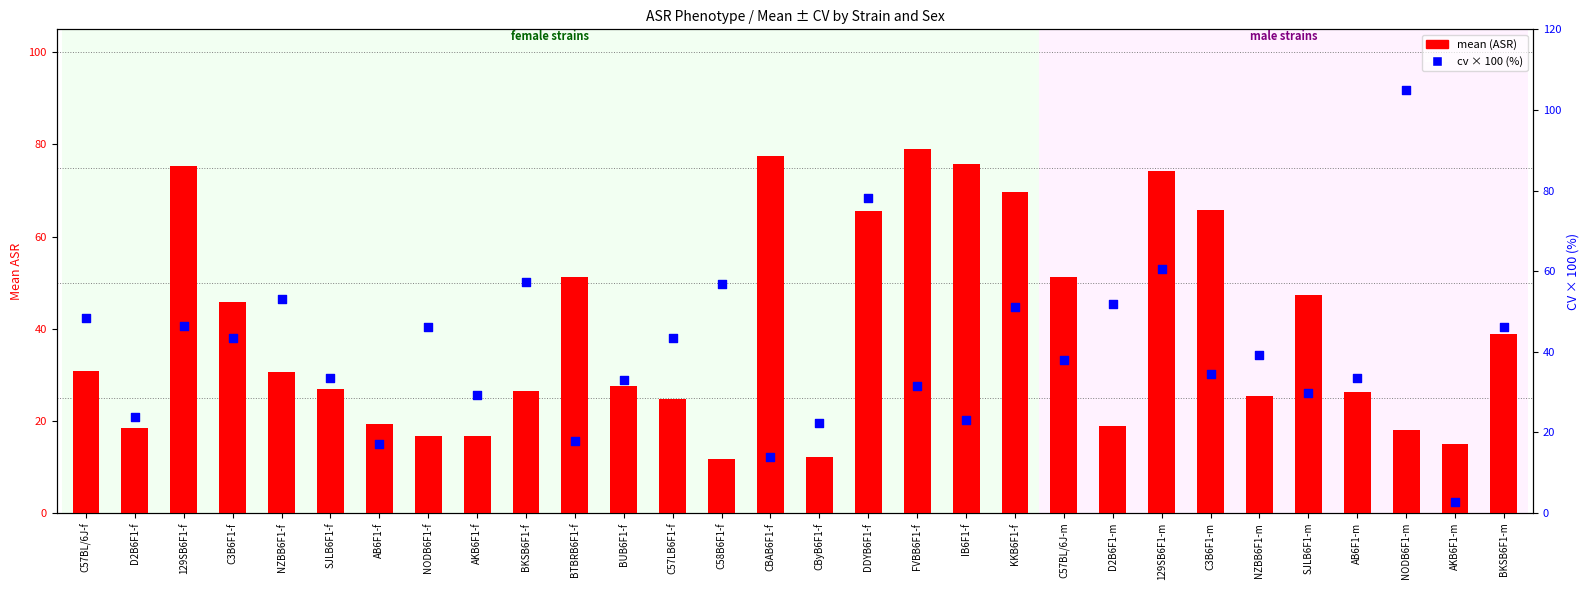

At which category is the sum across all series the highest?

DDYB6F1-f